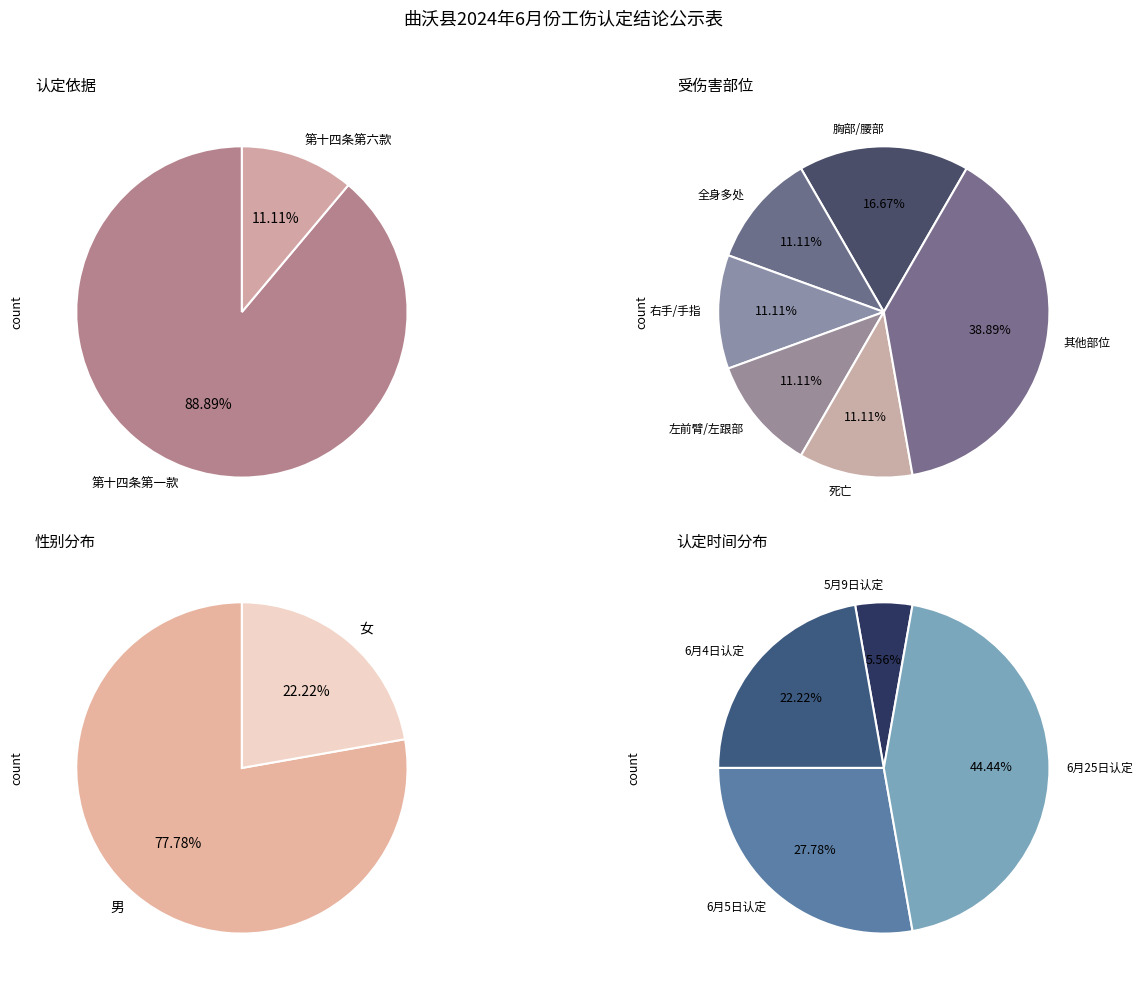

To the nearest percent, what portion does 第十四条第一款 represent?

89%